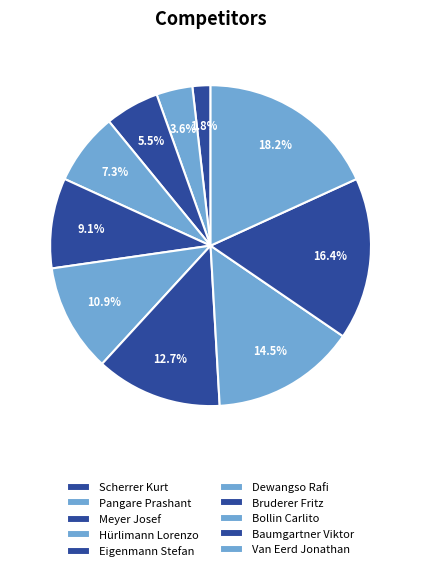

How many segments does this pie chart have?

10